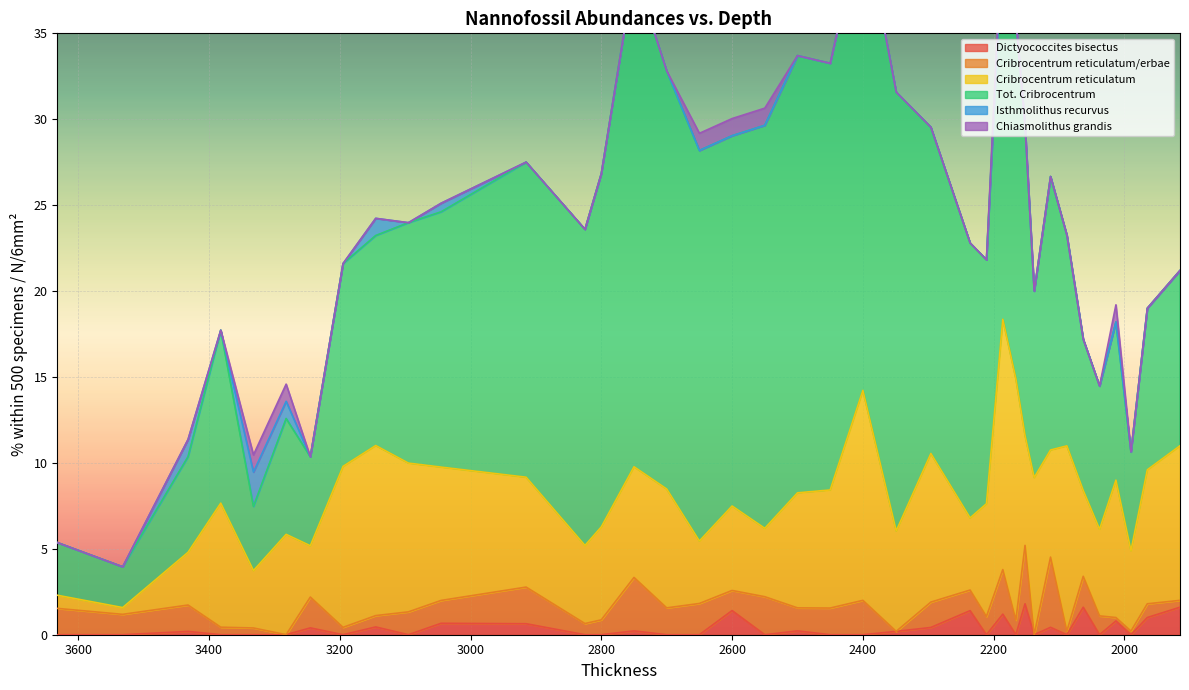

At how many categories does at least one series exceed 0?

38